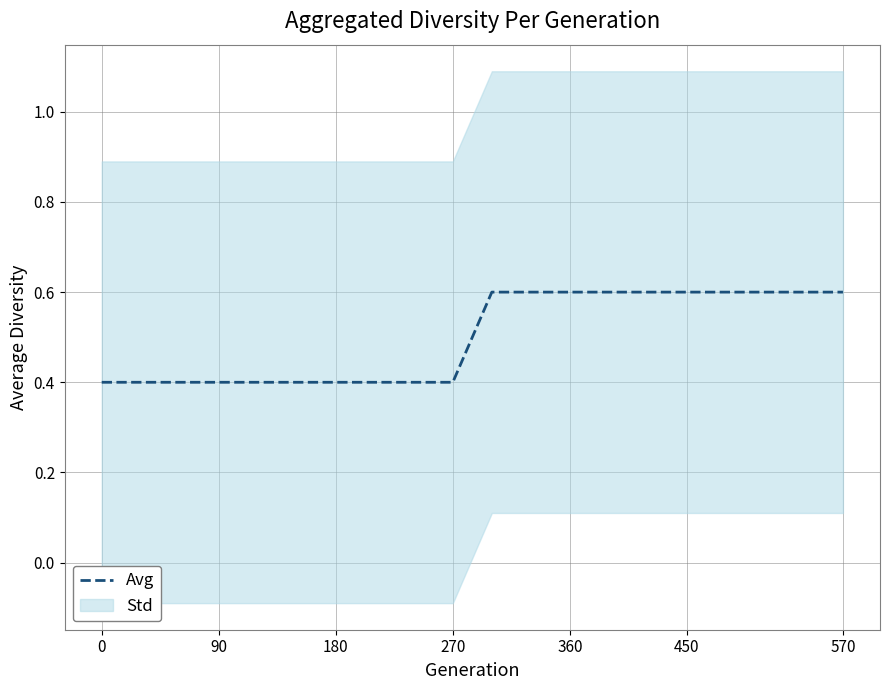

What is the minimum value for Avg?

0.4